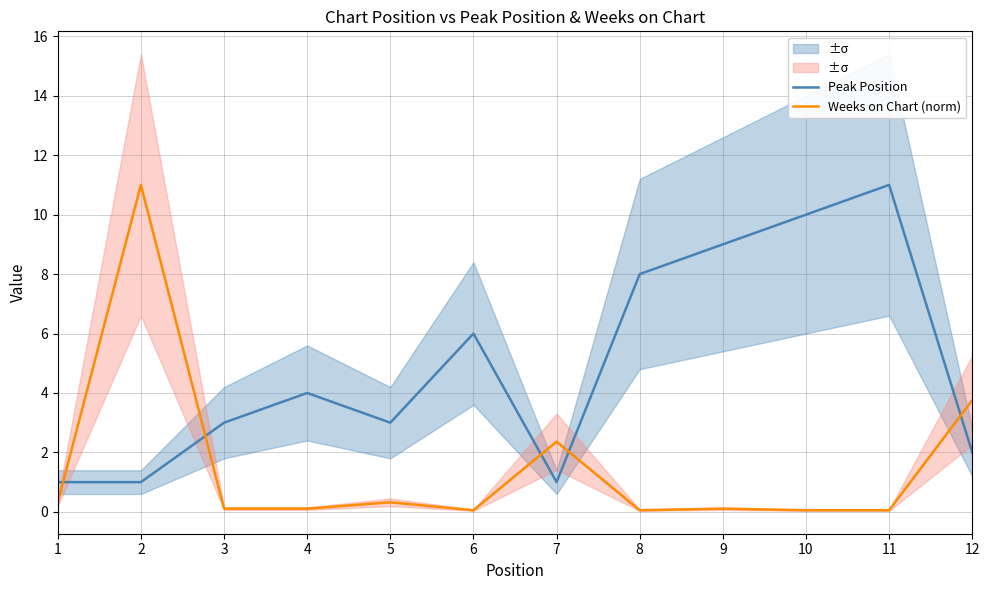

What is the spread (max minus min) of values at 10?

9.9